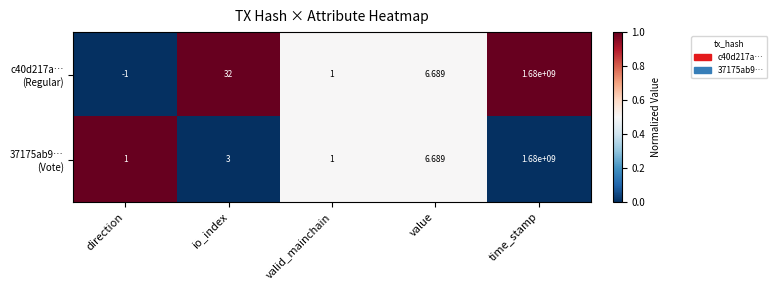

At which category is the sum across all series the highest?

time_stamp